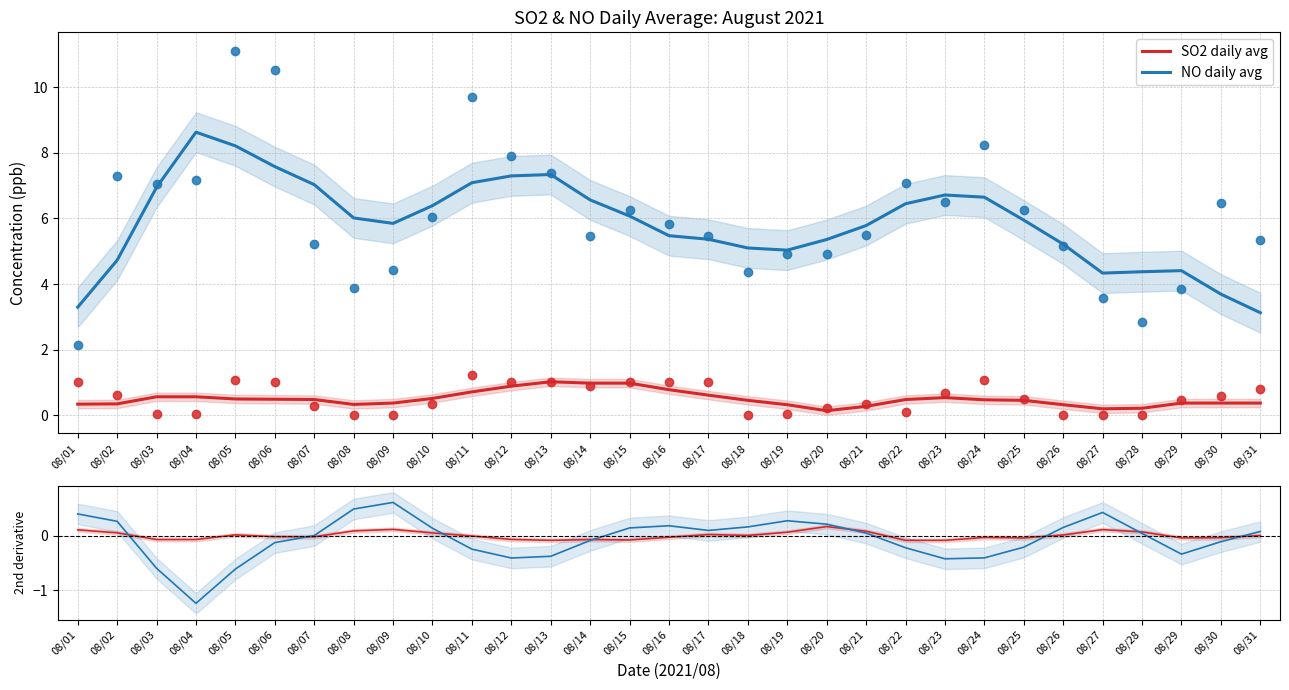

Is the value of SO2 daily avg at 08/06 greater than the value of NO daily avg at 08/06?

Yes